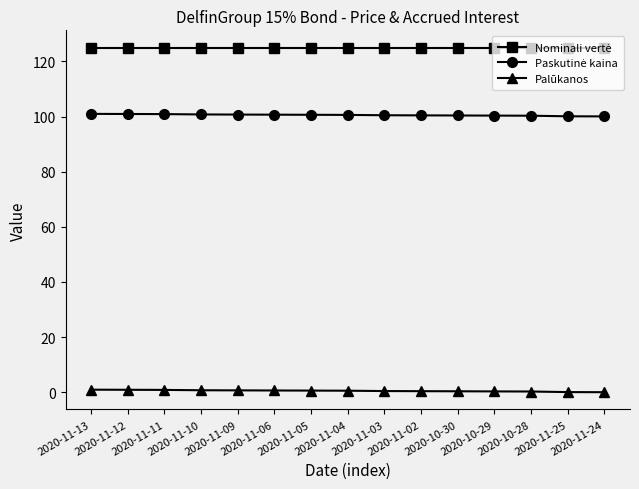

What is the total value across all series at 2020-11-09?

226.4